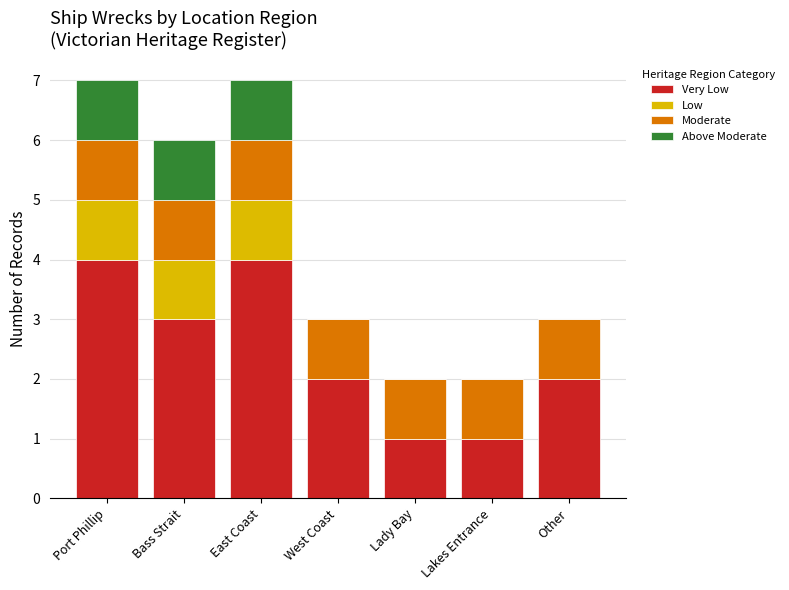

What is the total value across all series at West Coast?

3